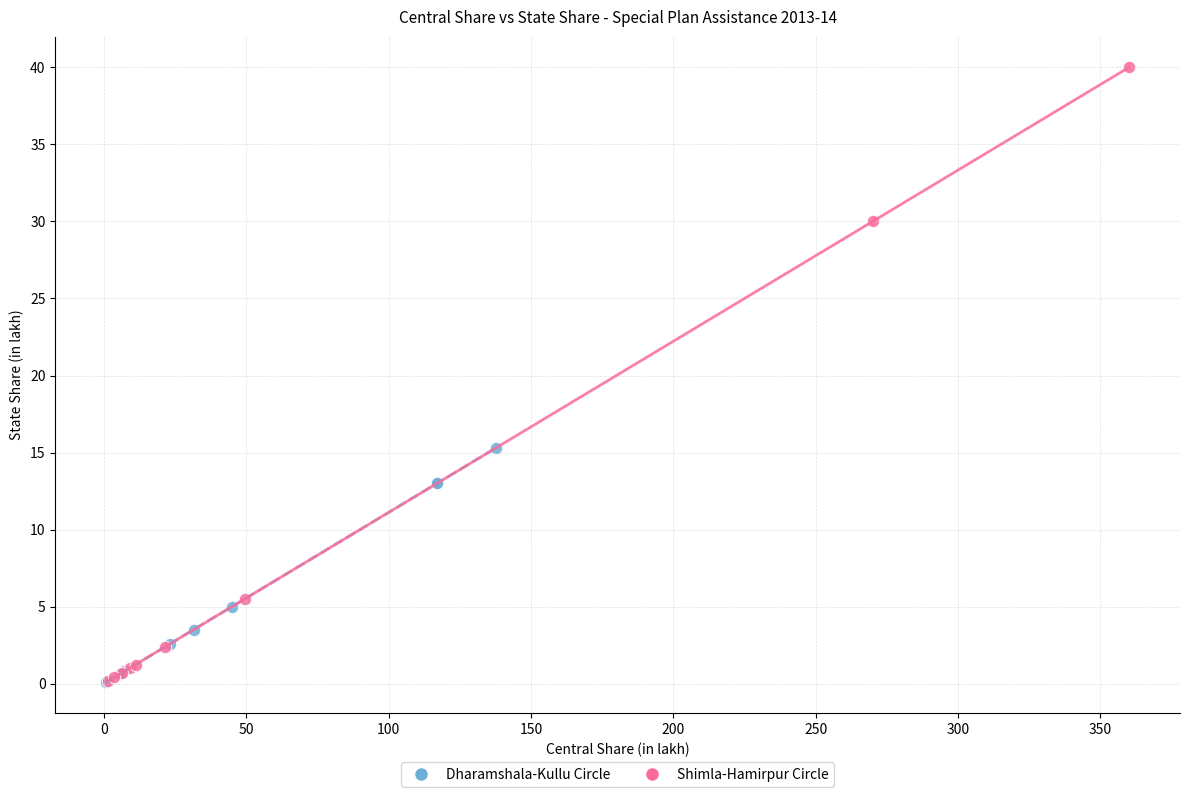

What are all the series names shown in the legend?

Dharamshala-Kullu Circle, Shimla-Hamirpur Circle